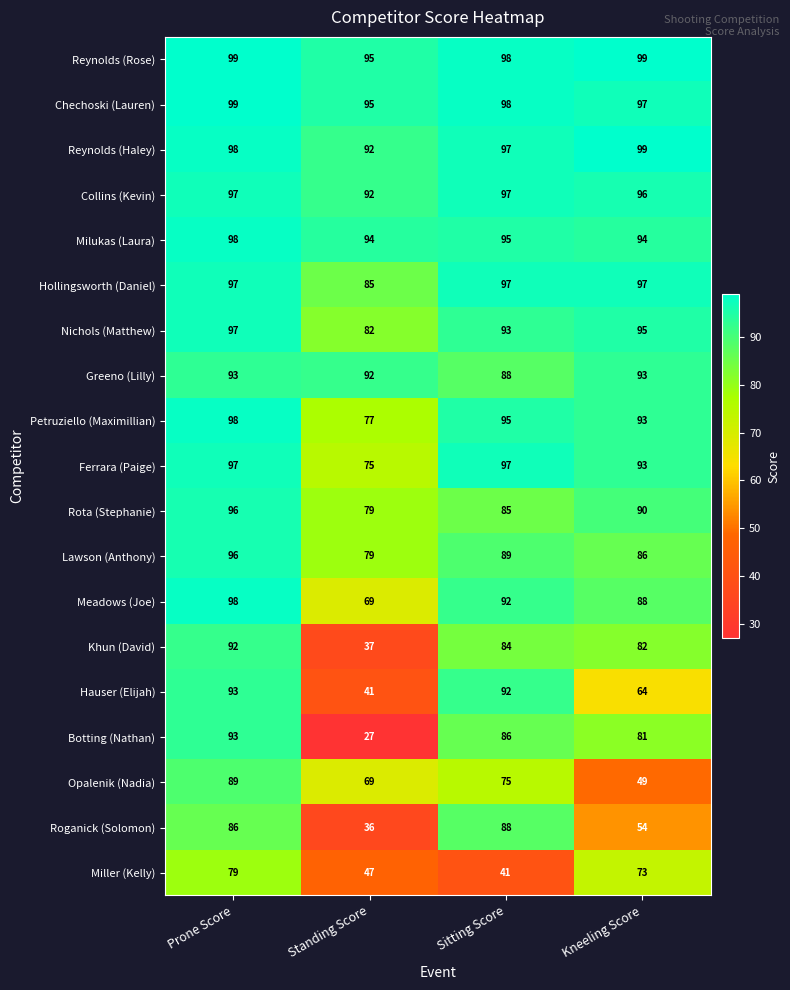

What is the smallest value displayed?

27